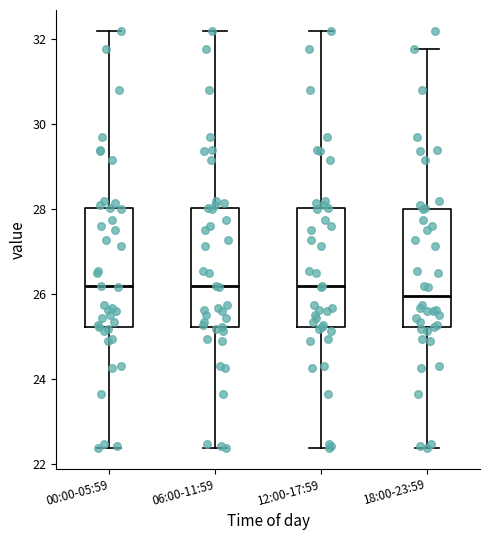

Reading left to right, transcribe this box plot: for each box, give where its median line is, the range the box spans, and where its two whiskers end, as read against the y-axis. The values are not printed on the chart, so give them approximately, as read against the axis.

00:00-05:59: median 26.2, box 25.2 to 28.0, whiskers 22.4 to 32.2
06:00-11:59: median 26.2, box 25.2 to 28.0, whiskers 22.4 to 32.2
12:00-17:59: median 26.2, box 25.2 to 28.0, whiskers 22.4 to 32.2
18:00-23:59: median 26.0, box 25.2 to 28.0, whiskers 22.4 to 31.8